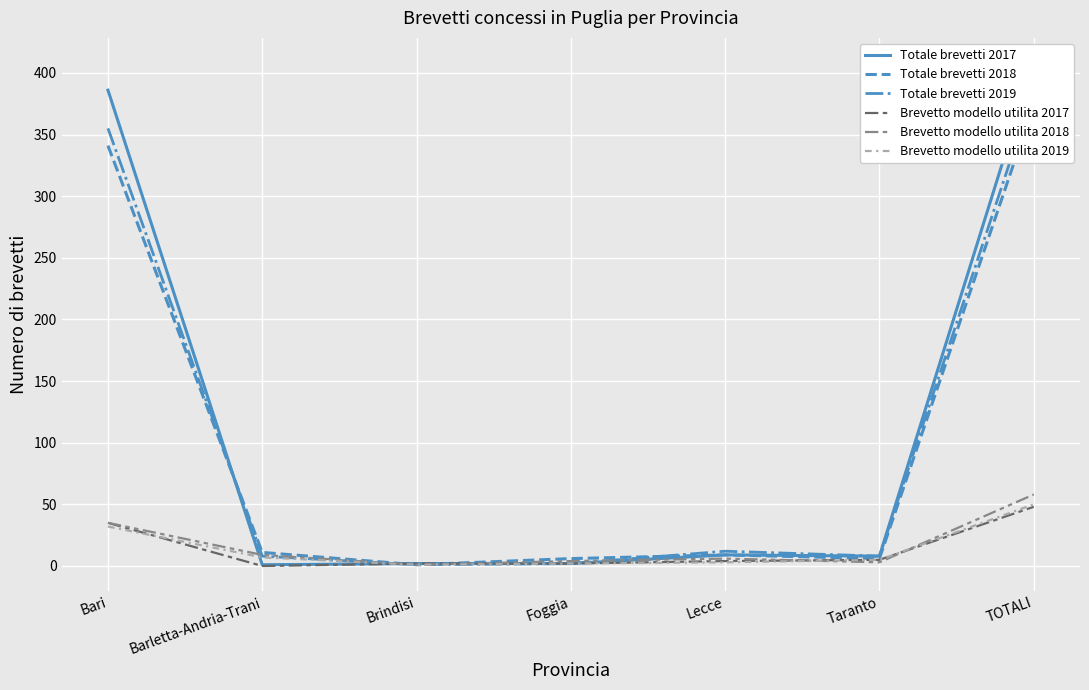

What is the sum of the Brevetto modello utilita 2018 values at Barletta-Andria-Trani and Taranto?

12